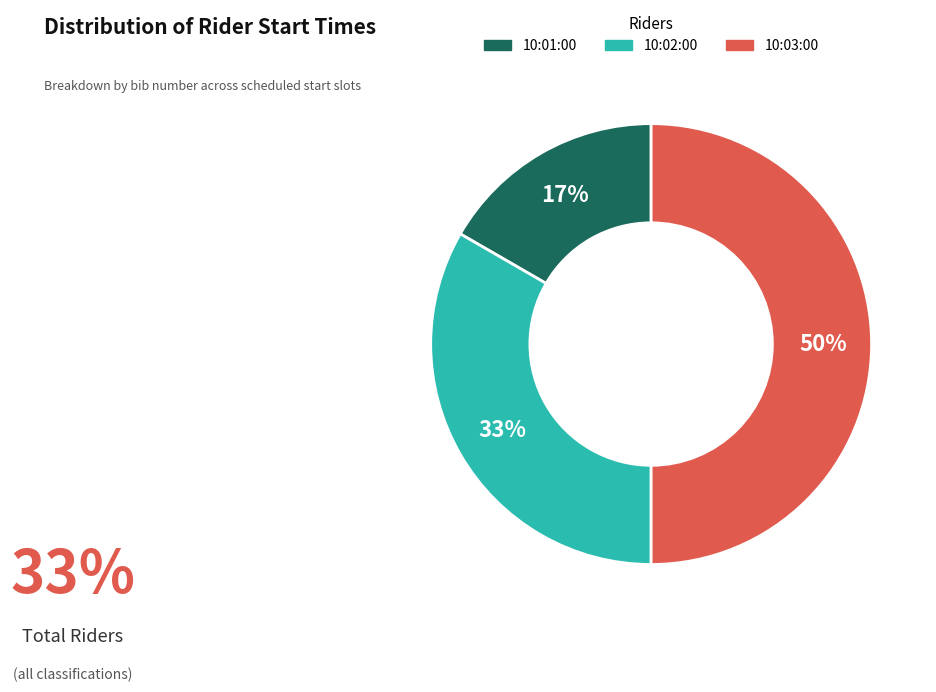

How many slices are in this pie chart?

3